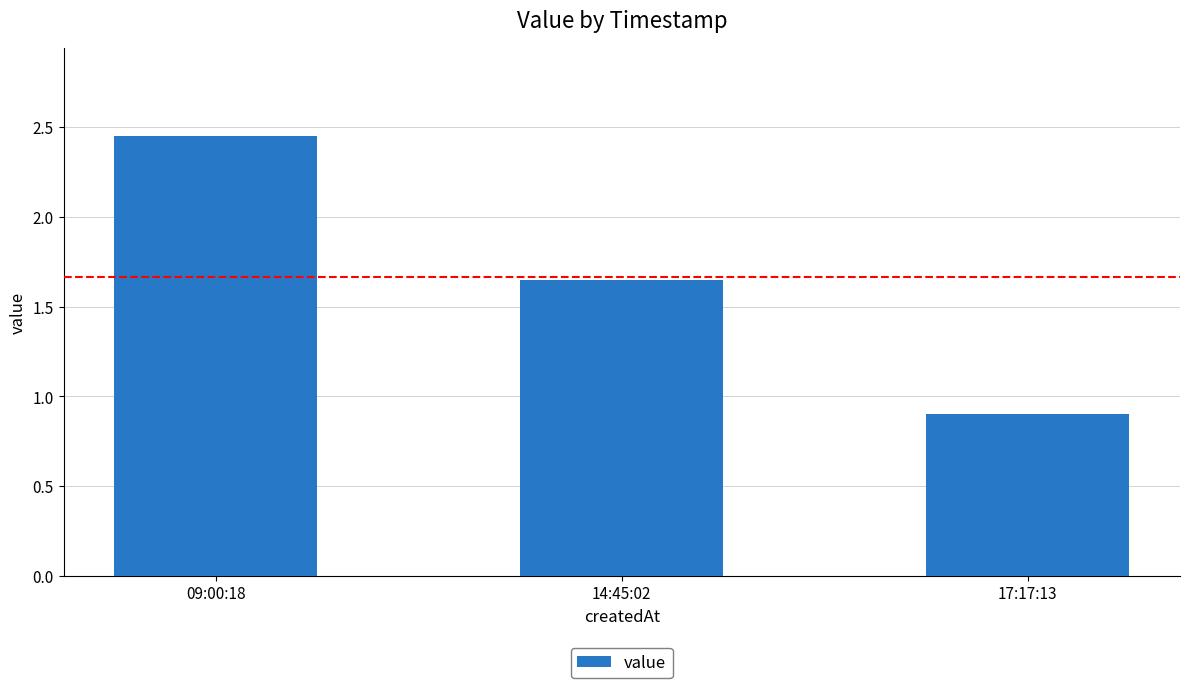

What is the ratio of the value at 14:45:02 to the value at 09:00:18?

0.7